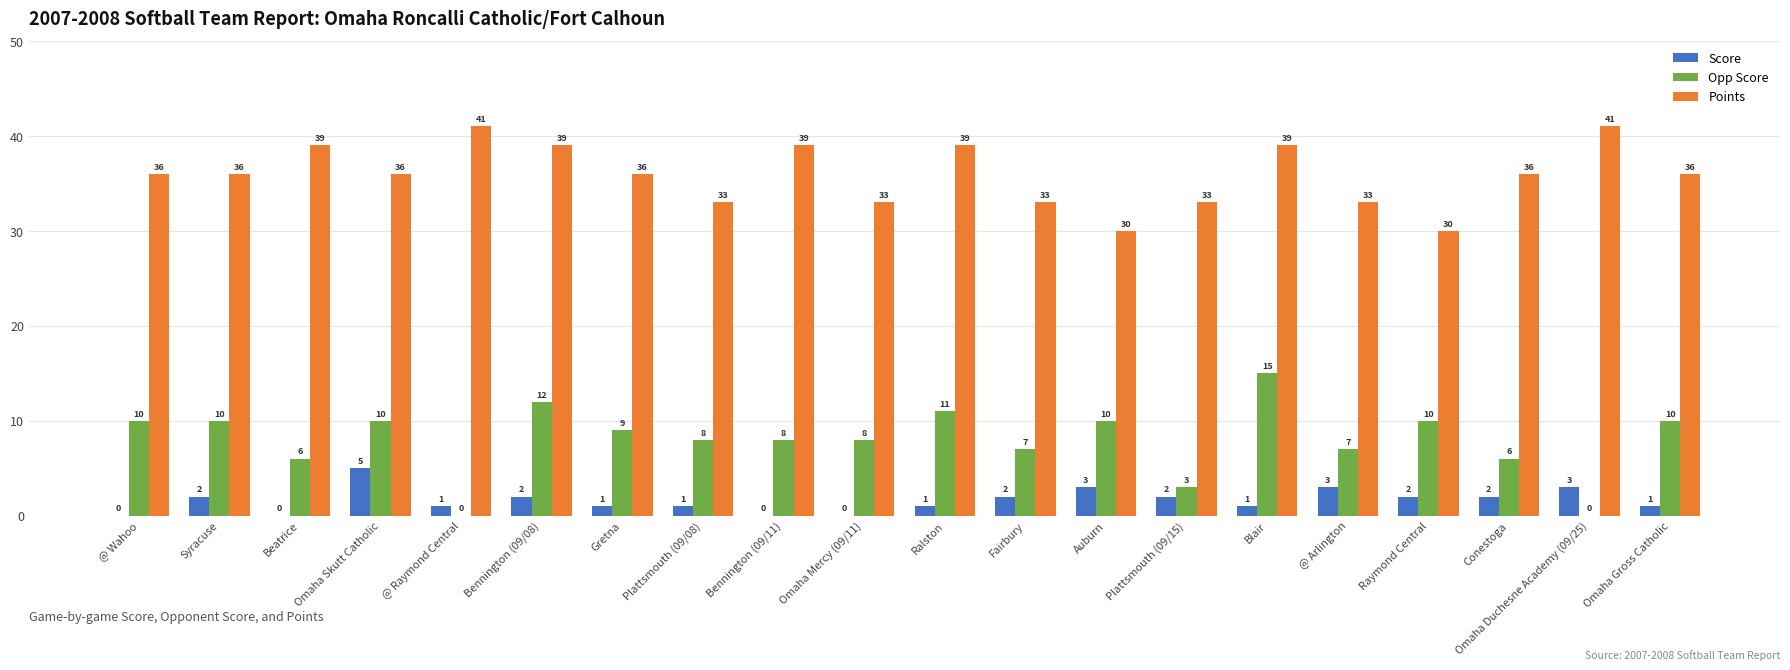

What value does the Opp Score series have at Blair, to the nearest 5?

15